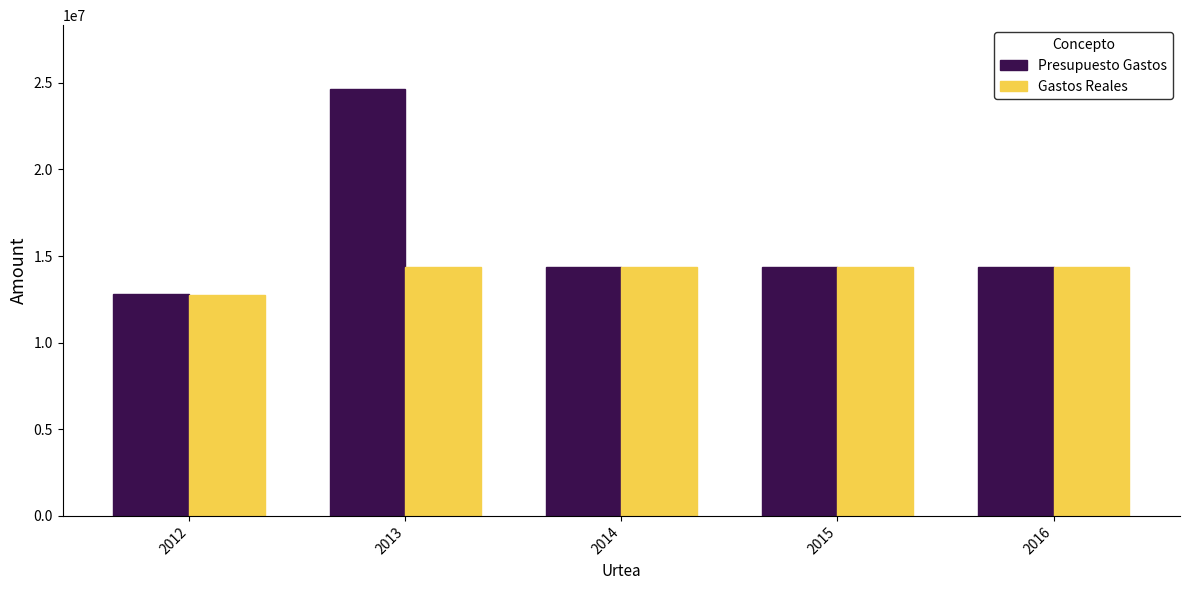

Which series has the largest total across all categories?

Presupuesto Gastos